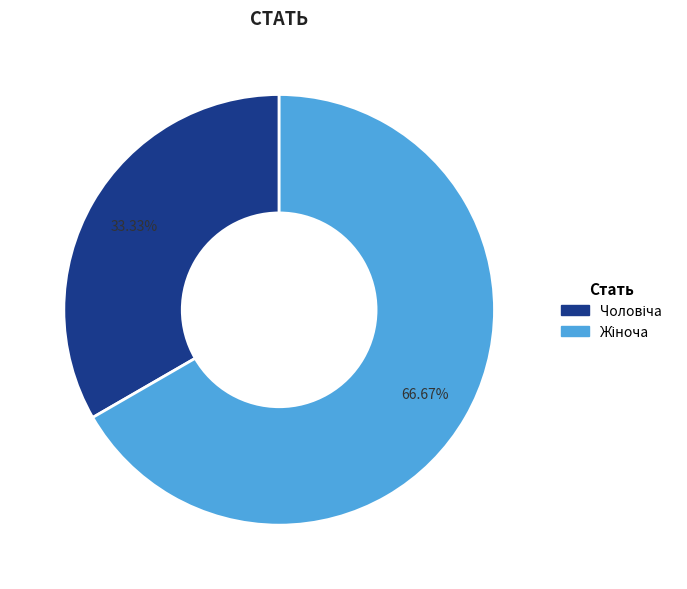

Is there any slice that represents more than half of the pie?

Yes